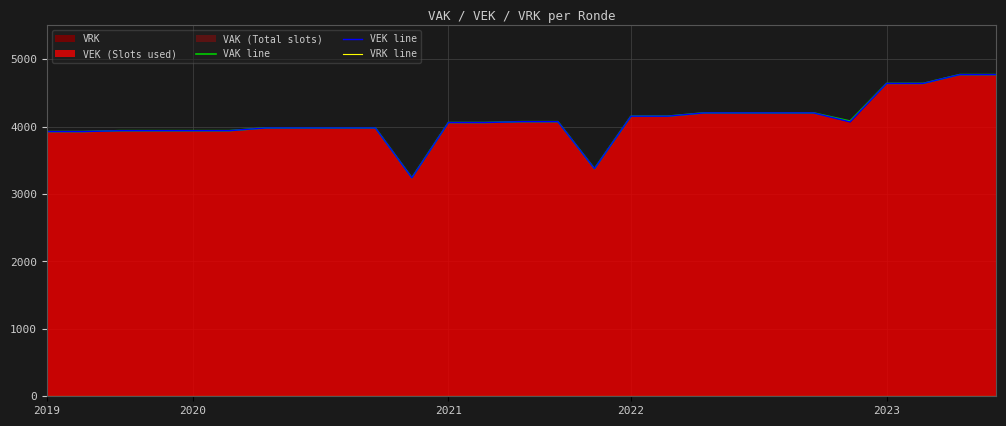

What is the maximum value for VAK line?

4771